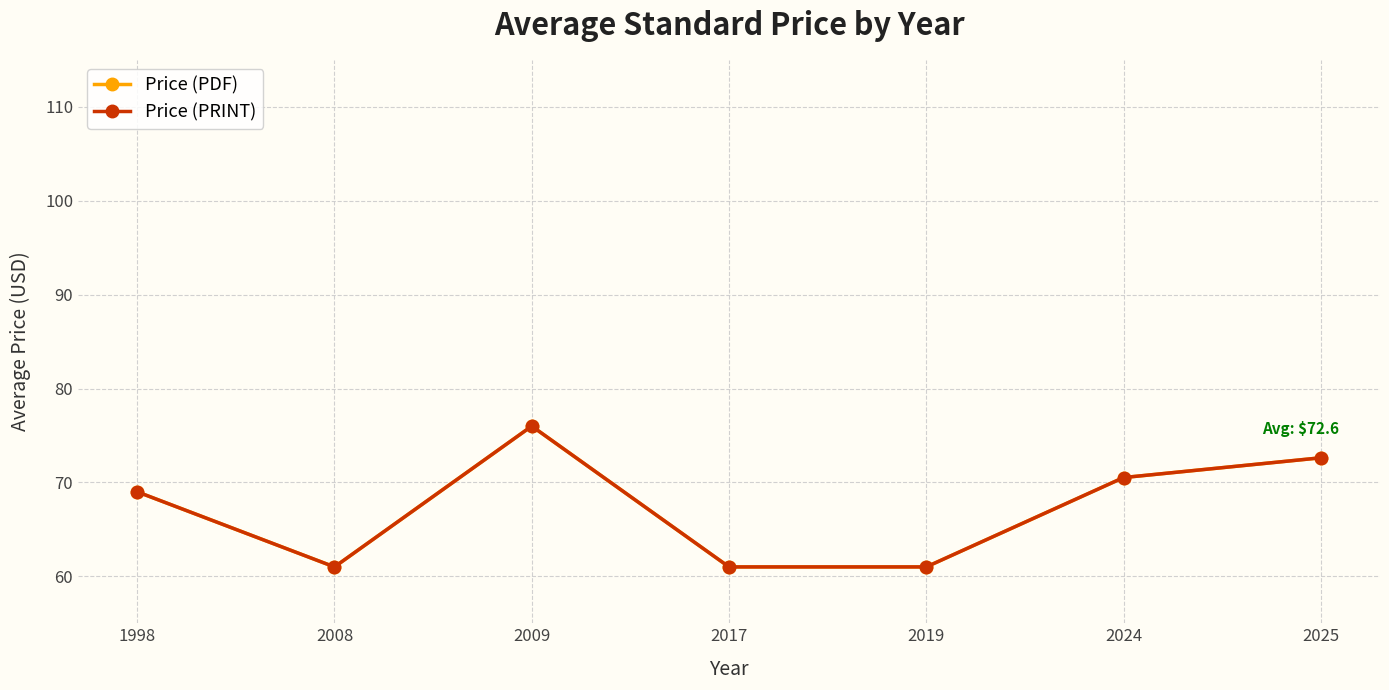

True or false: Price (PDF) and Price (PRINT) cross at least once.

False